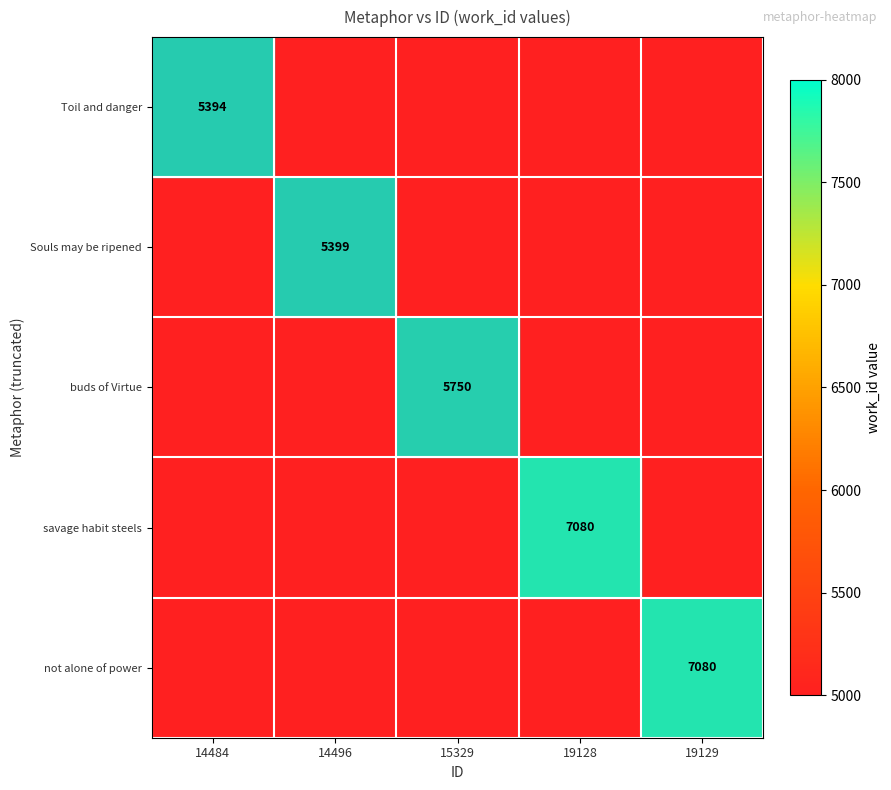

Between 14496 and 19128, which is larger?

14496